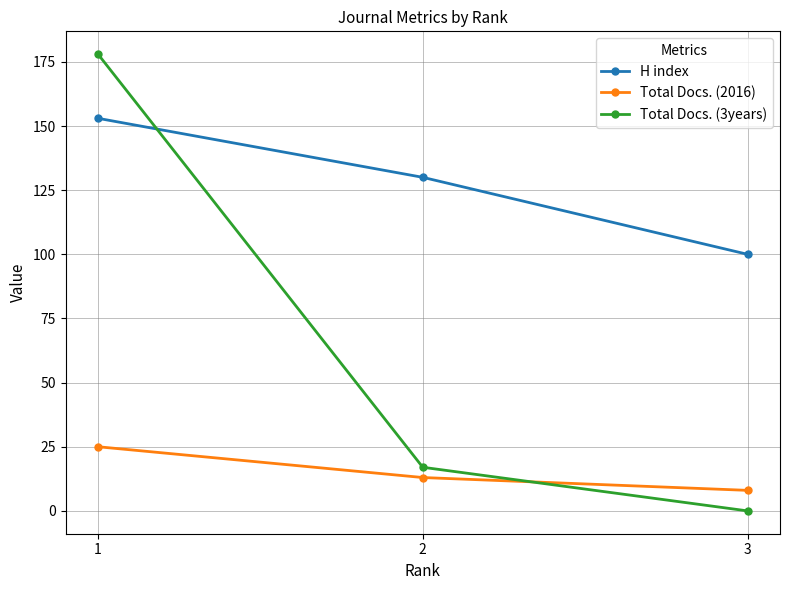

Does the chart display data point markers on the line(s)?

Yes